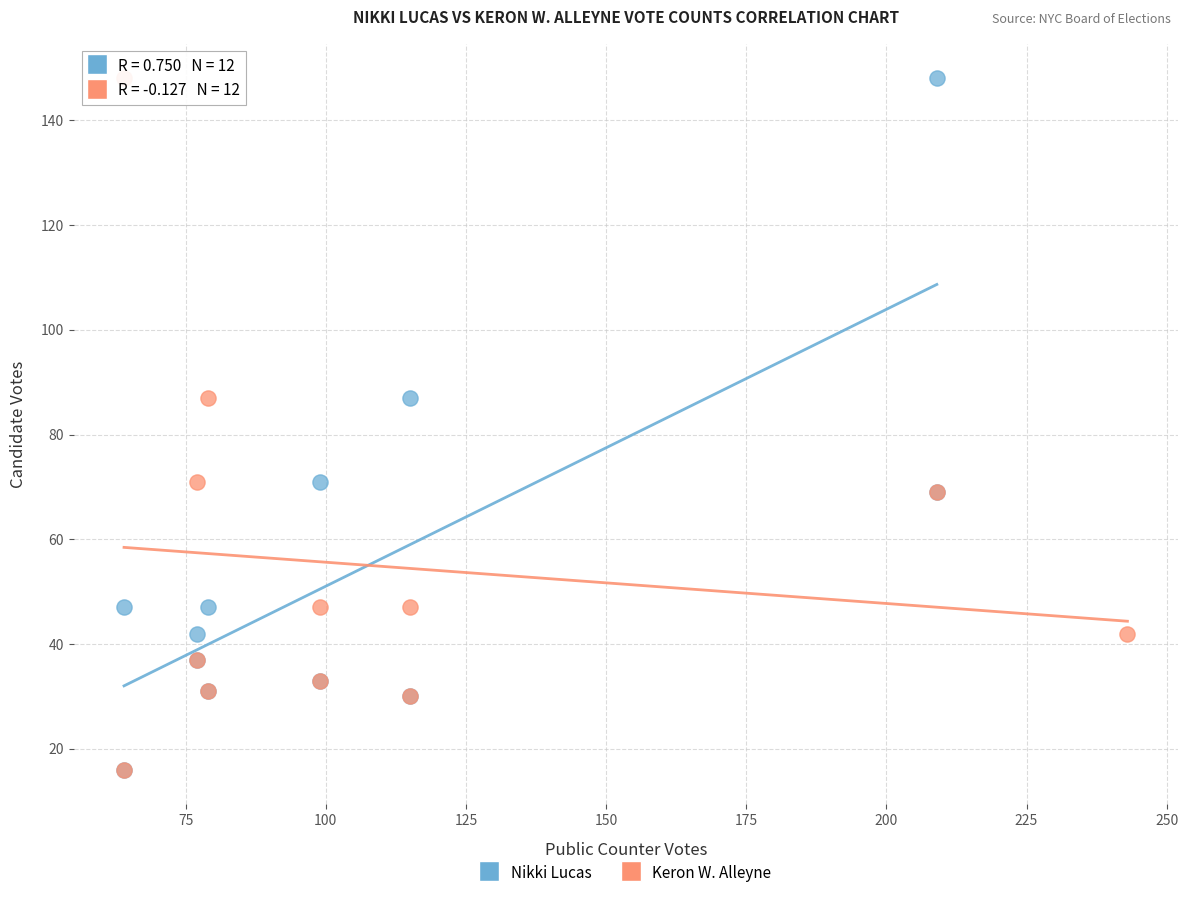

What are all the series names shown in the legend?

Nikki Lucas, Keron W. Alleyne